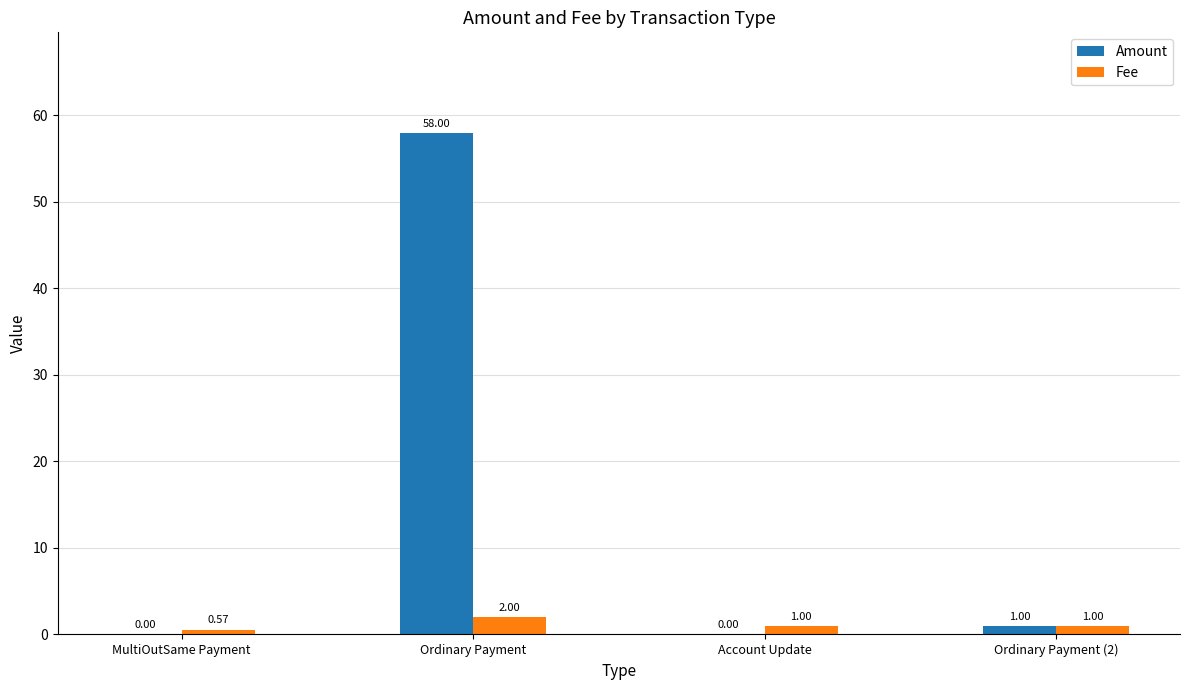

Which series changed the most between Account Update and Ordinary Payment (2)?

Amount